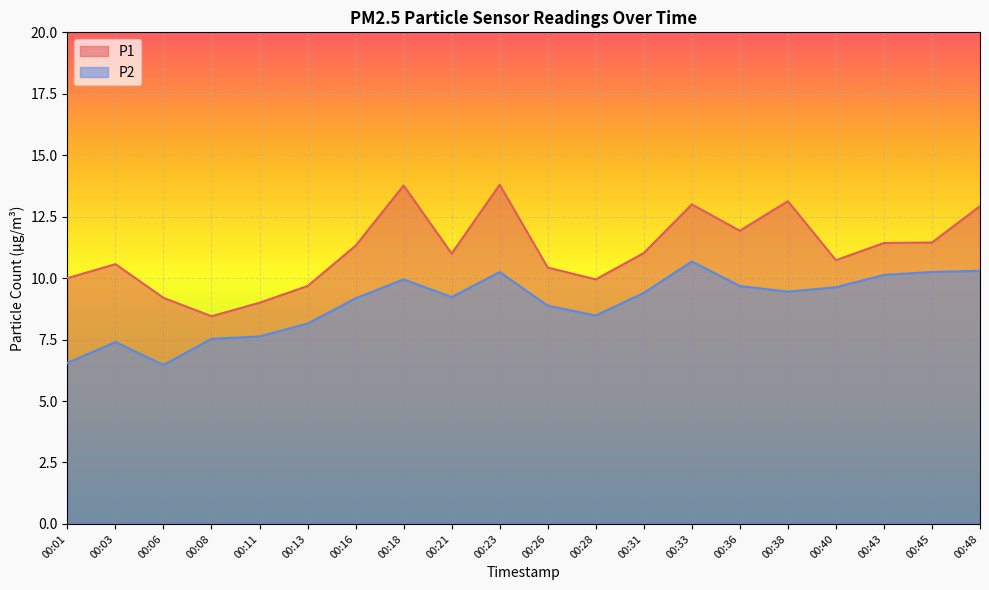

How many values in the P1 series exceed 11?

10